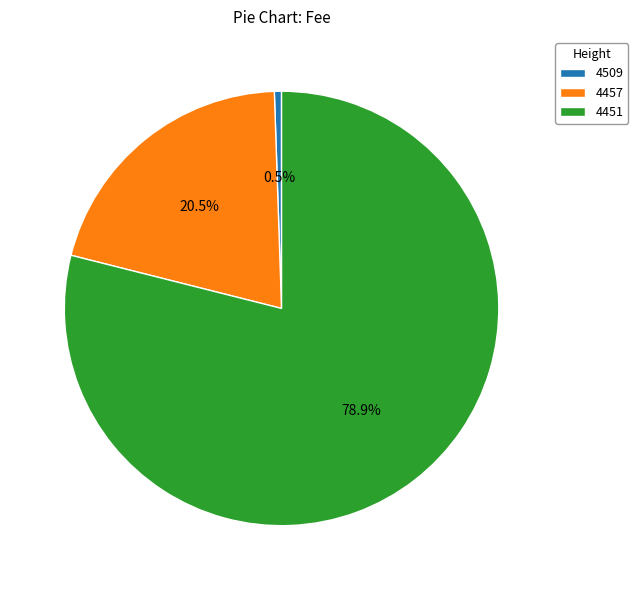

What is the largest slice in the pie chart?

4451